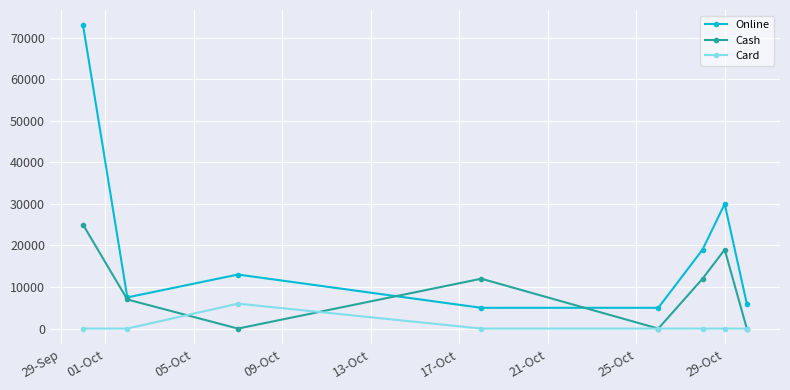

What is the greatest value displayed?

73000